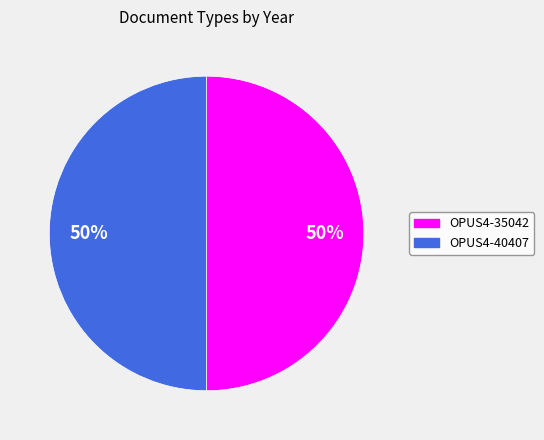

To the nearest percent, what portion does OPUS4-40407 represent?

50%